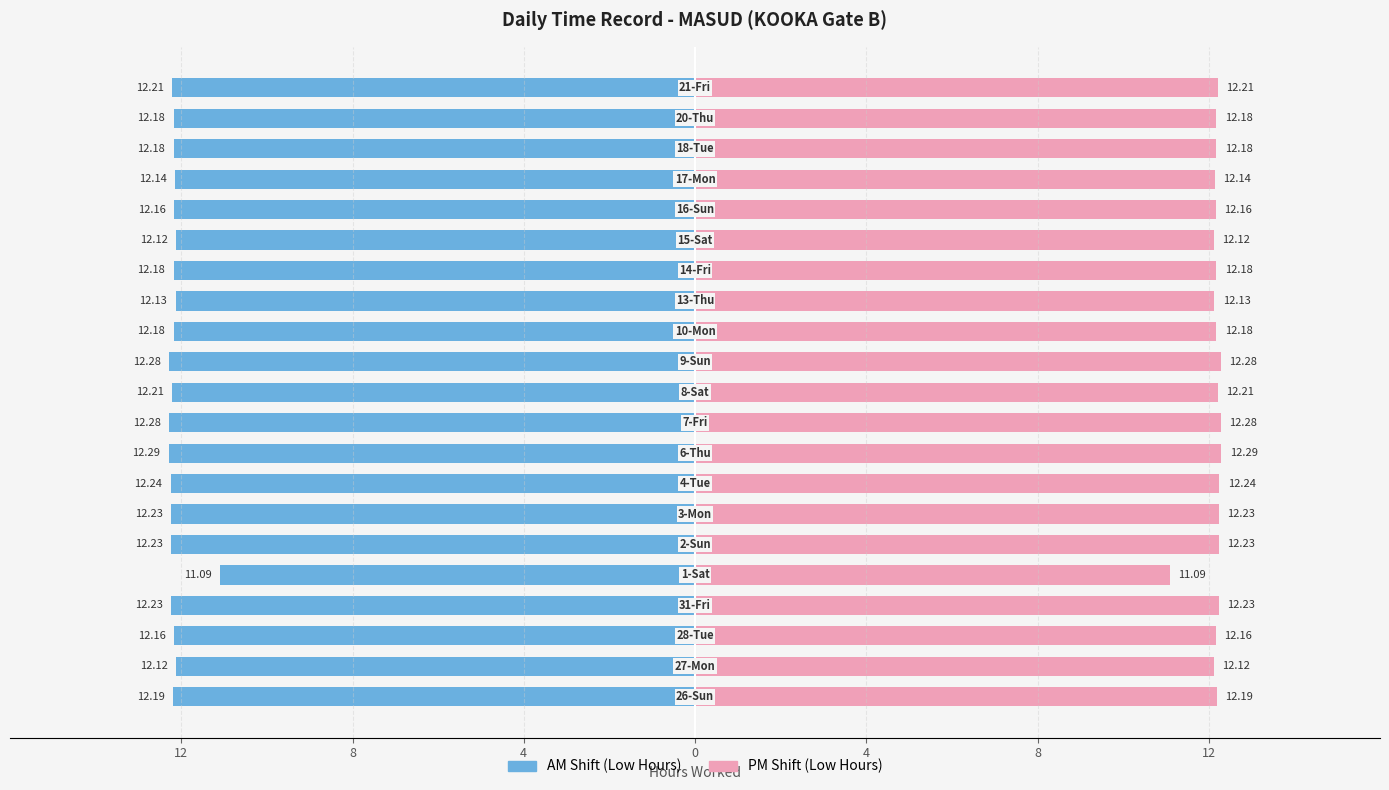

How many bars are there in total?

42